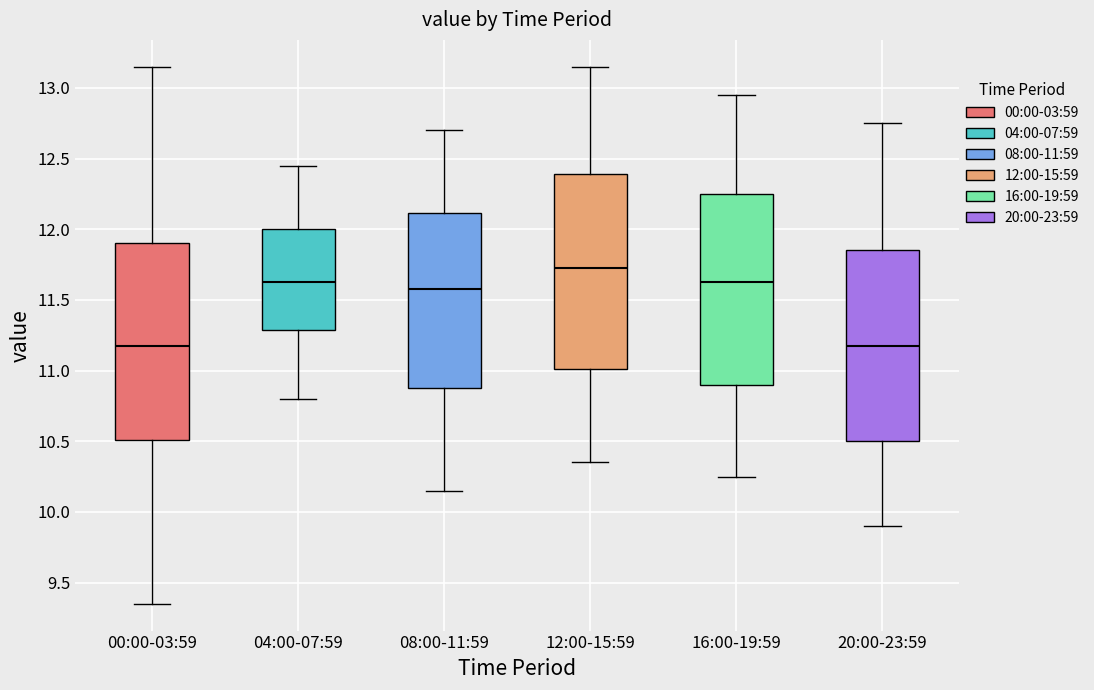

Which box's median line is the highest?

12:00-15:59